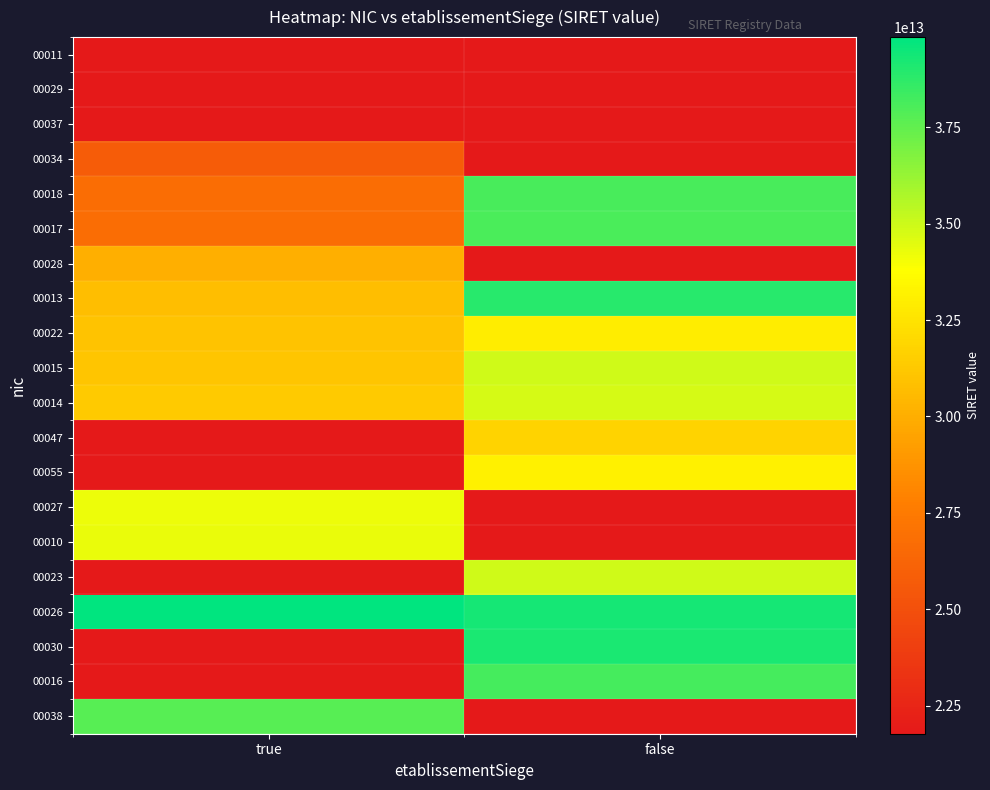

At which label does 00023 reach its minimum?

true